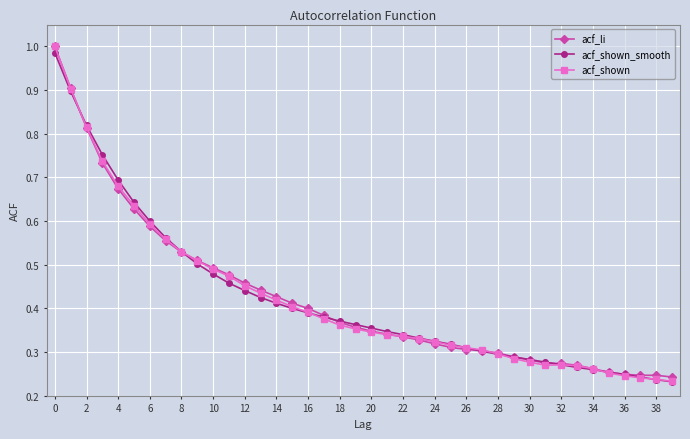

Which series has the widest spread of values?

acf_shown